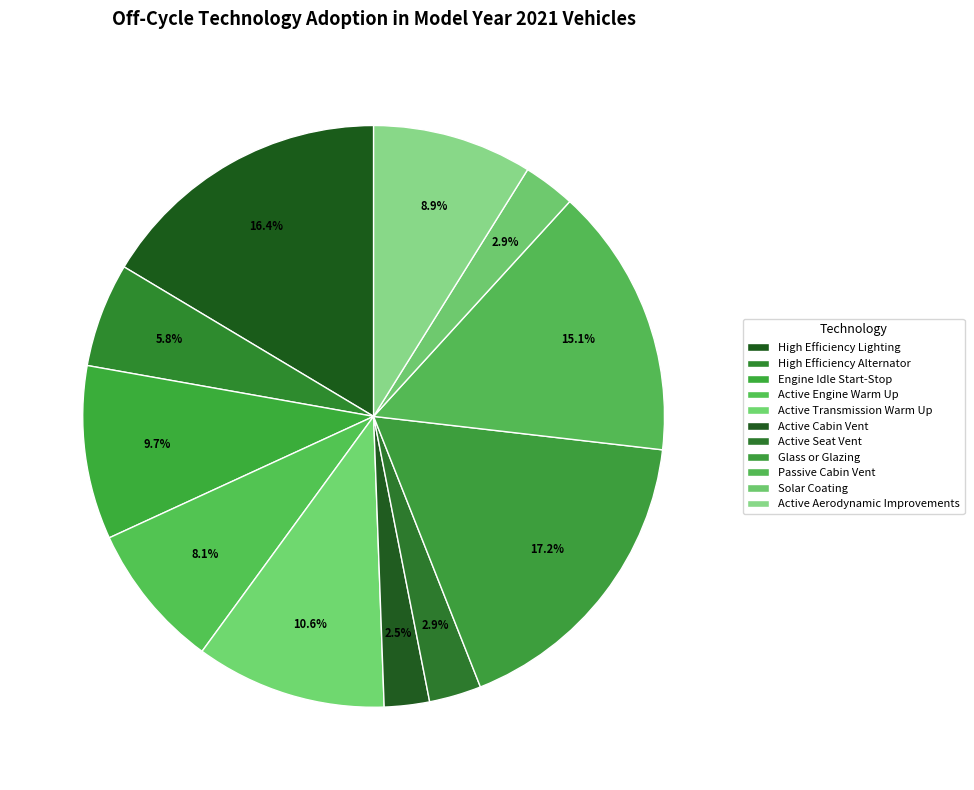

How many segments does this pie chart have?

11